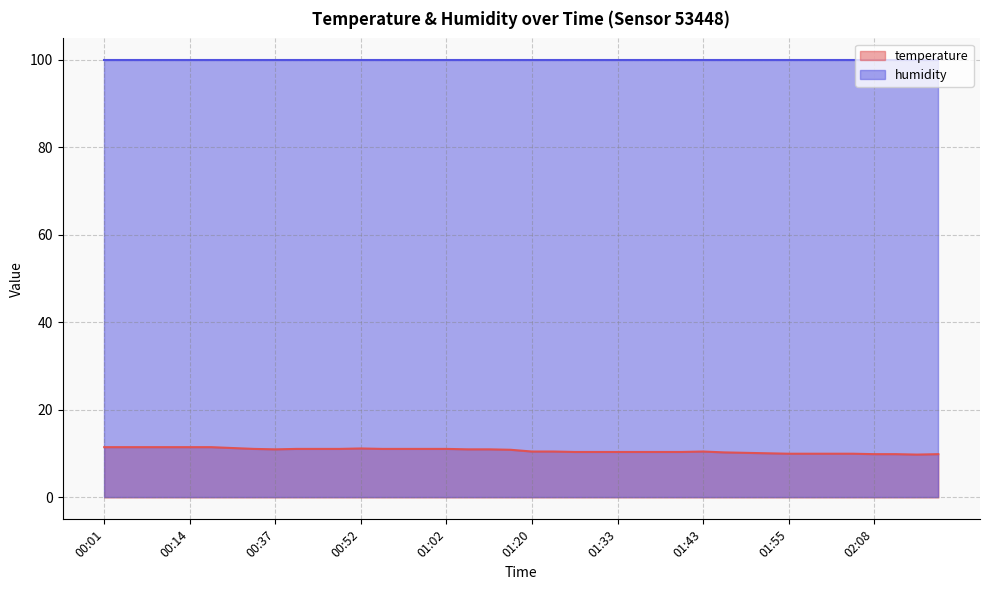

What is the minimum value shown in the chart?

9.8